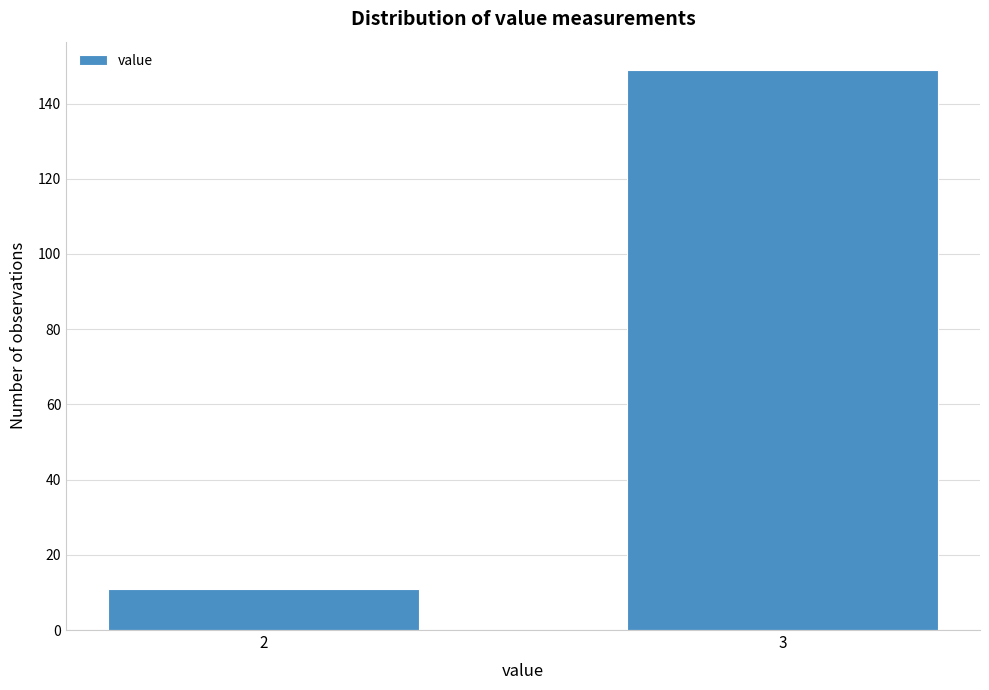

Reading left to right, transcribe all the data shown in this chart.

11	149